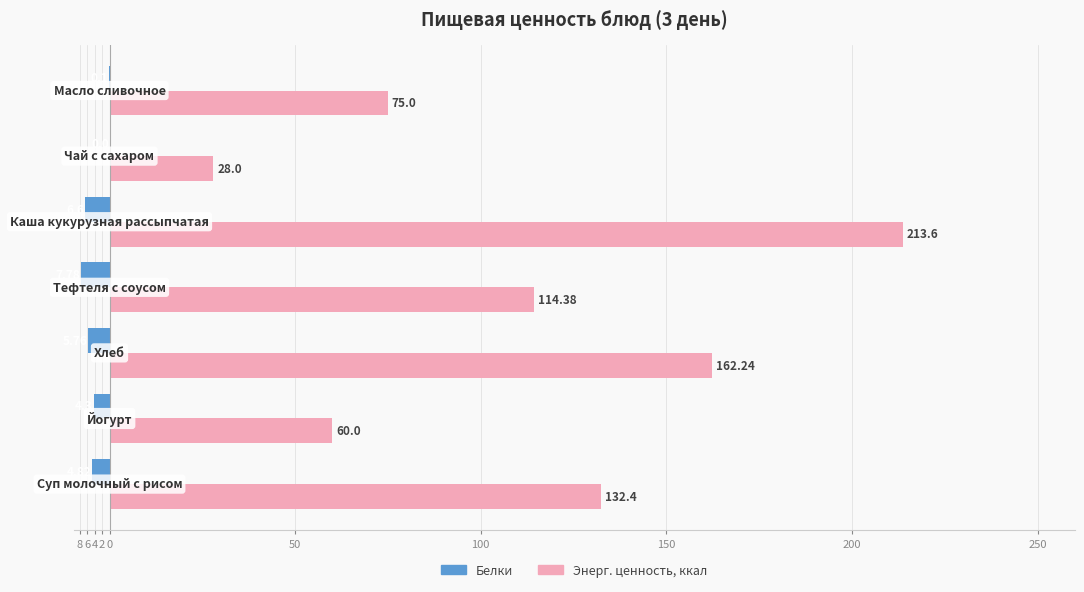

What are all the series names shown in the legend?

Белки, Энерг. ценность, ккал